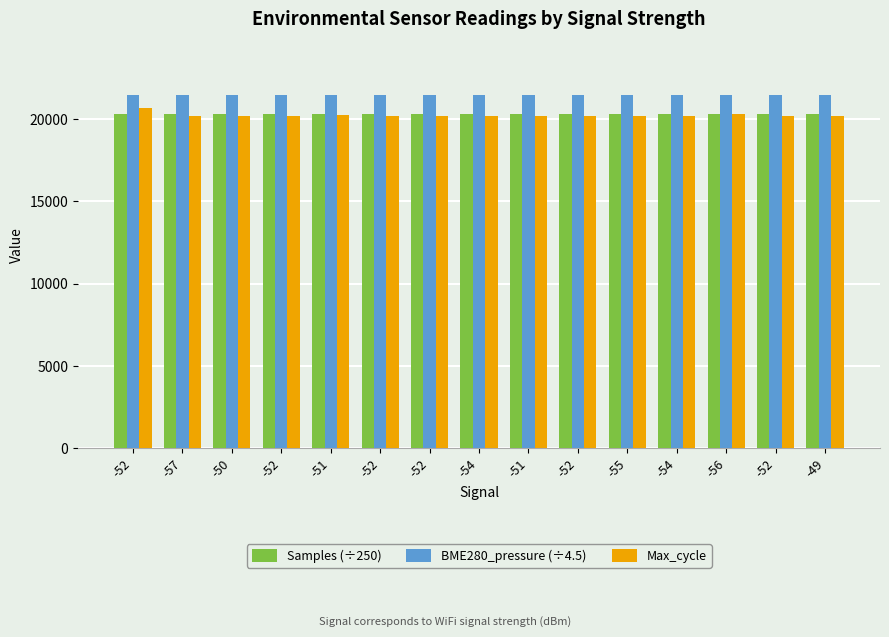

How many categories are shown in the chart?

15